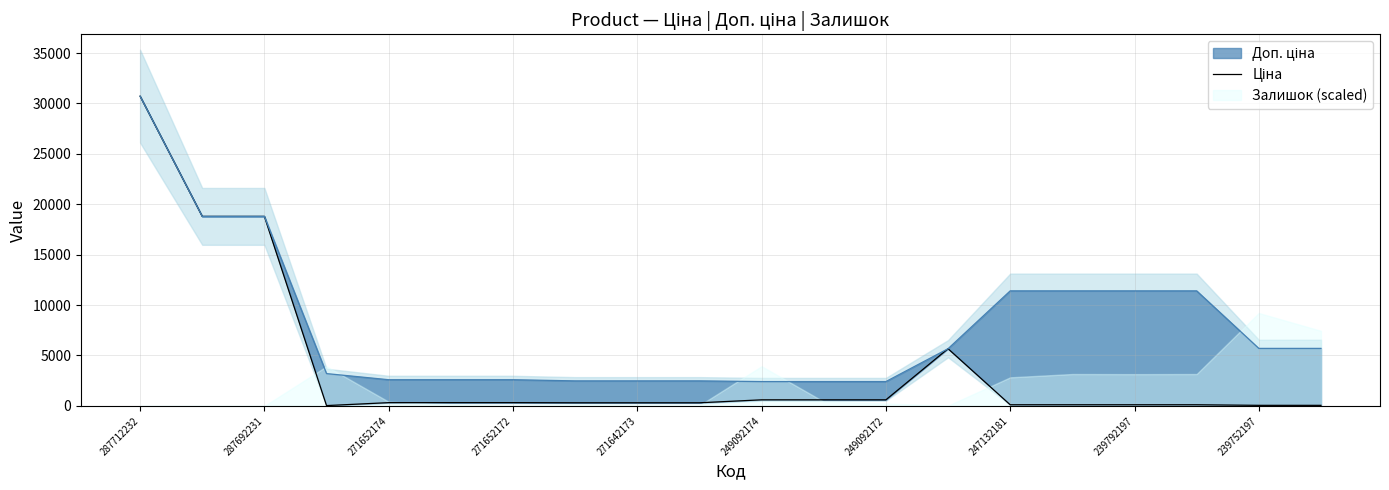

What is the maximum value shown in the chart?

30717.1